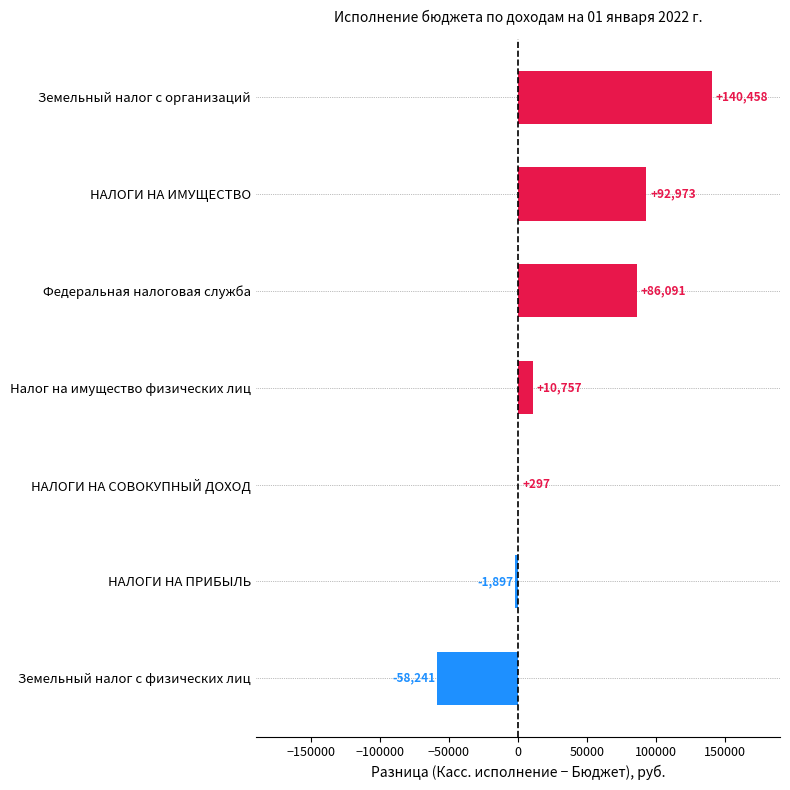

Which label corresponds to the largest value in the chart?

Земельный налог с организаций